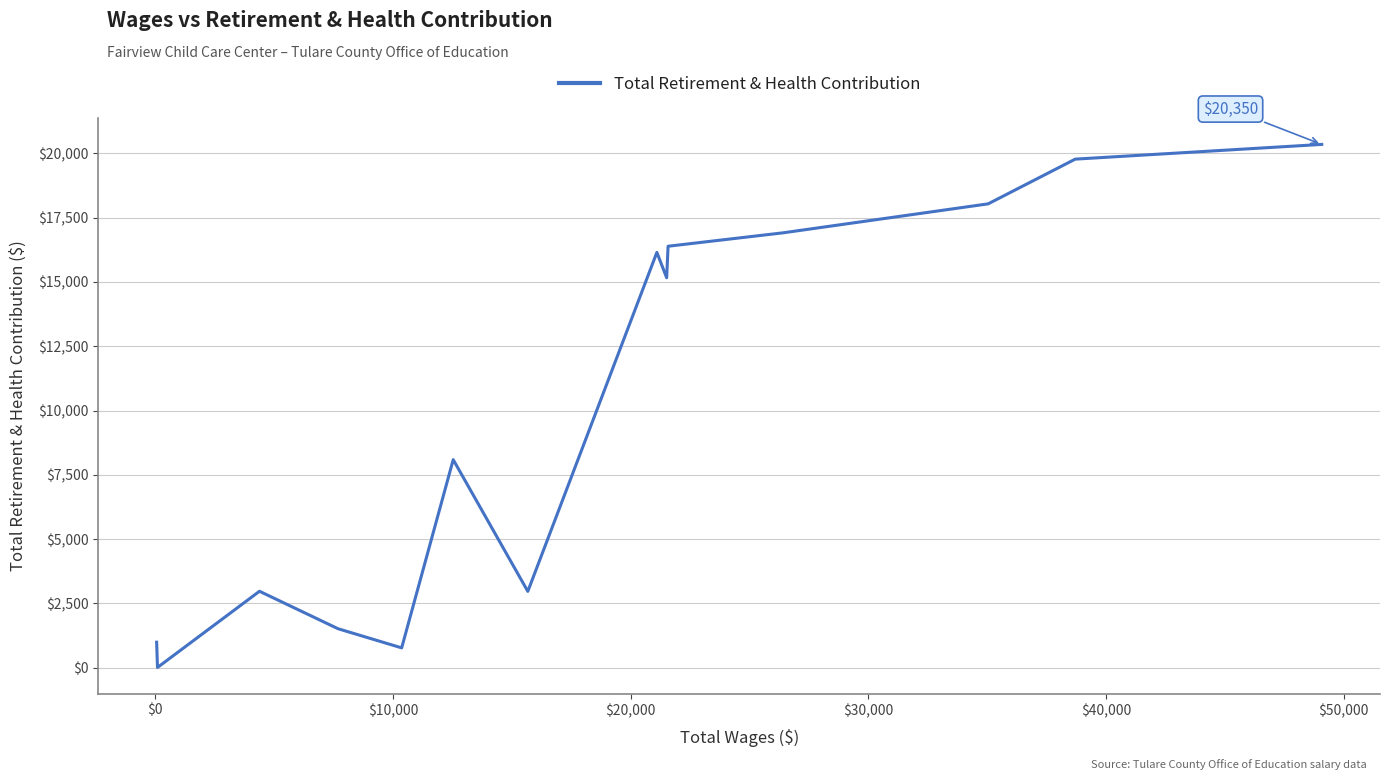

What is the greatest value displayed?

20350